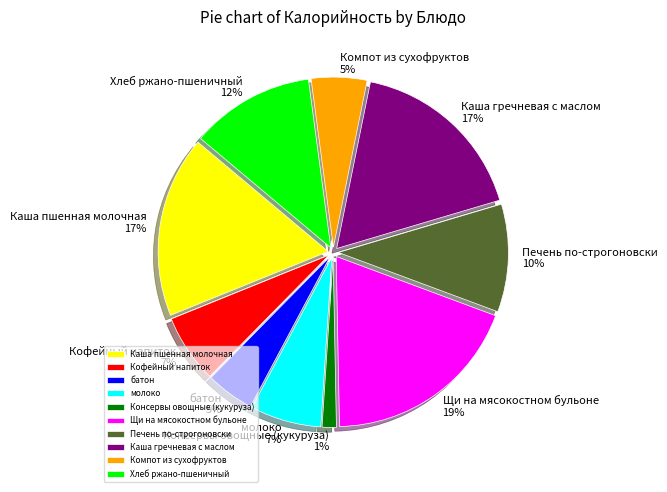

The Консервы овощные (кукуруза) slice represents 1% of the pie. True or false?

True